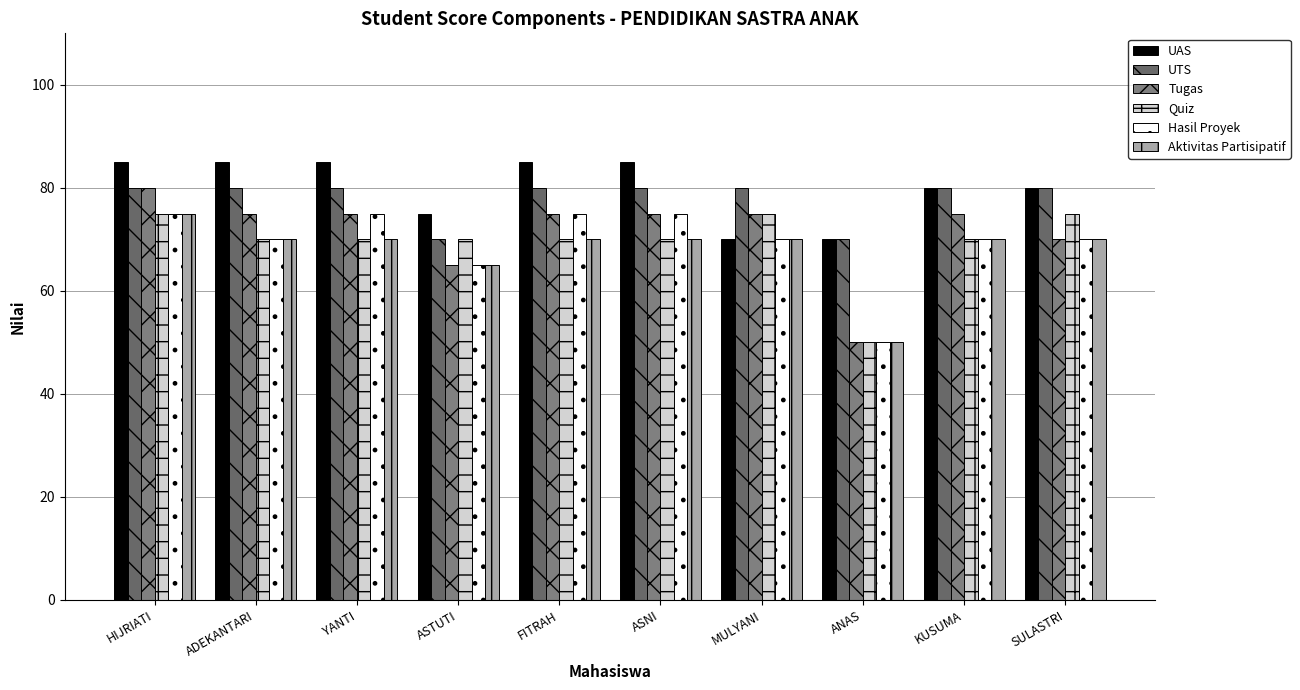

Which series has the widest spread of values?

Tugas